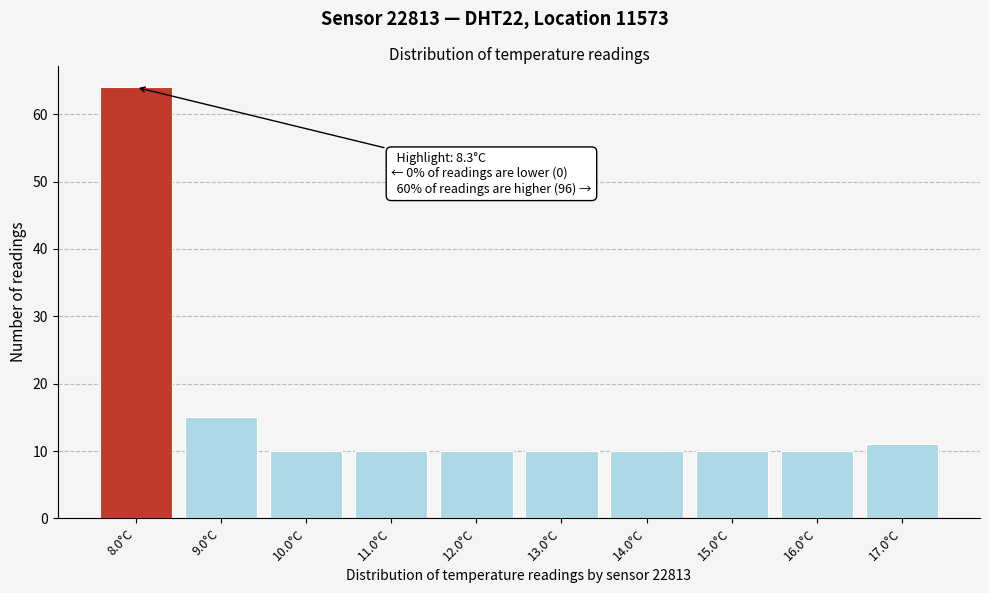

Over which range of the x-axis is the bar tallest?

7.5 to 8.5